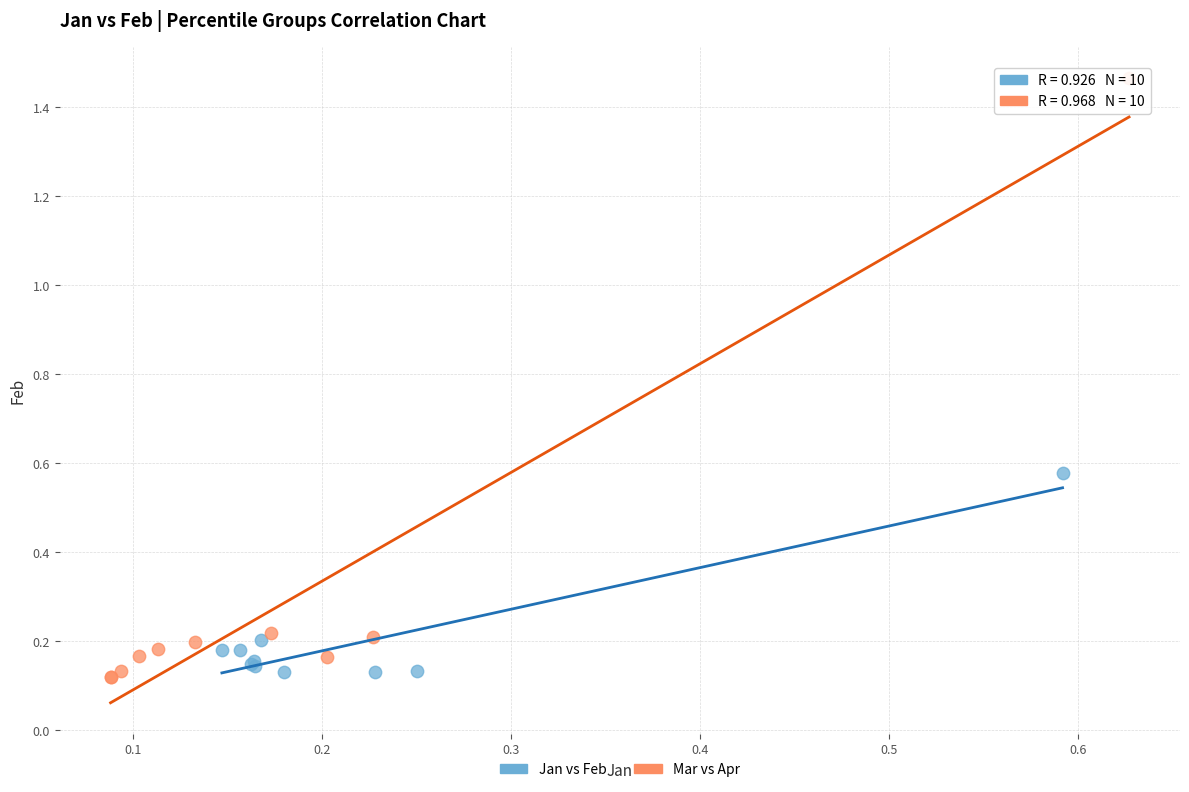

Which series reaches the maximum Y coordinate?

Mar vs Apr